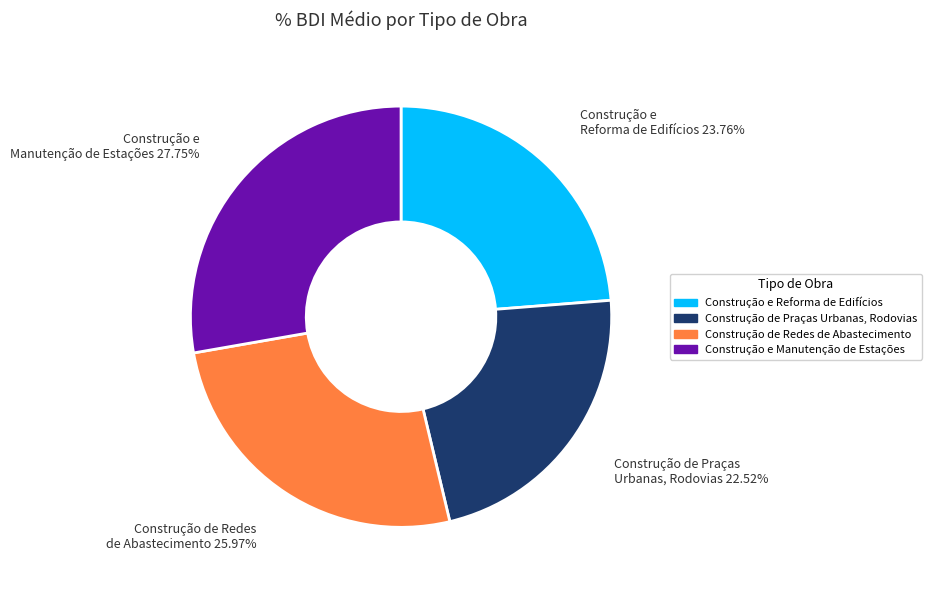

To the nearest percent, what percentage of the pie is Construção de Redes de Abastecimento?

26%